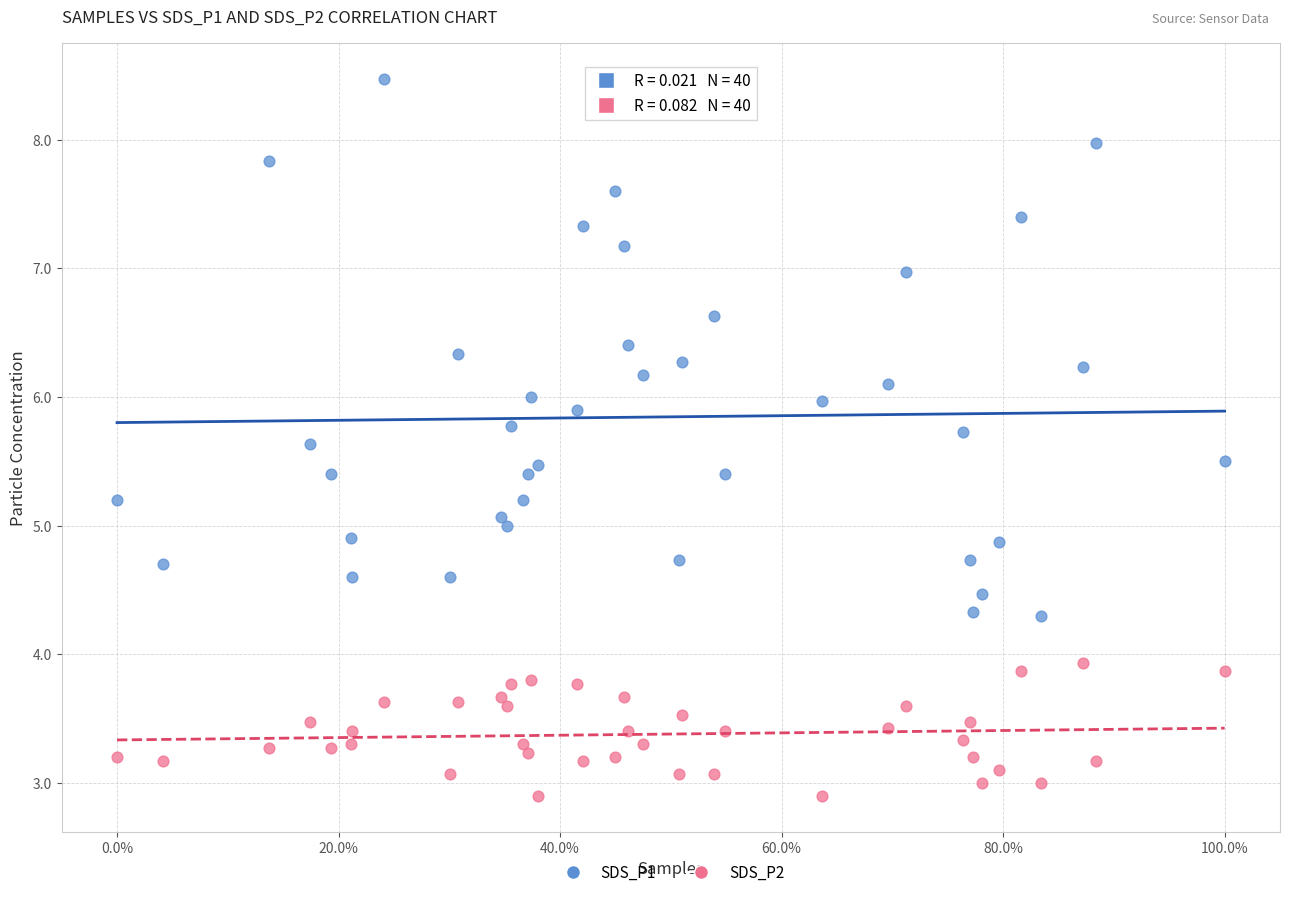

Which series reaches the minimum Y coordinate?

SDS_P2